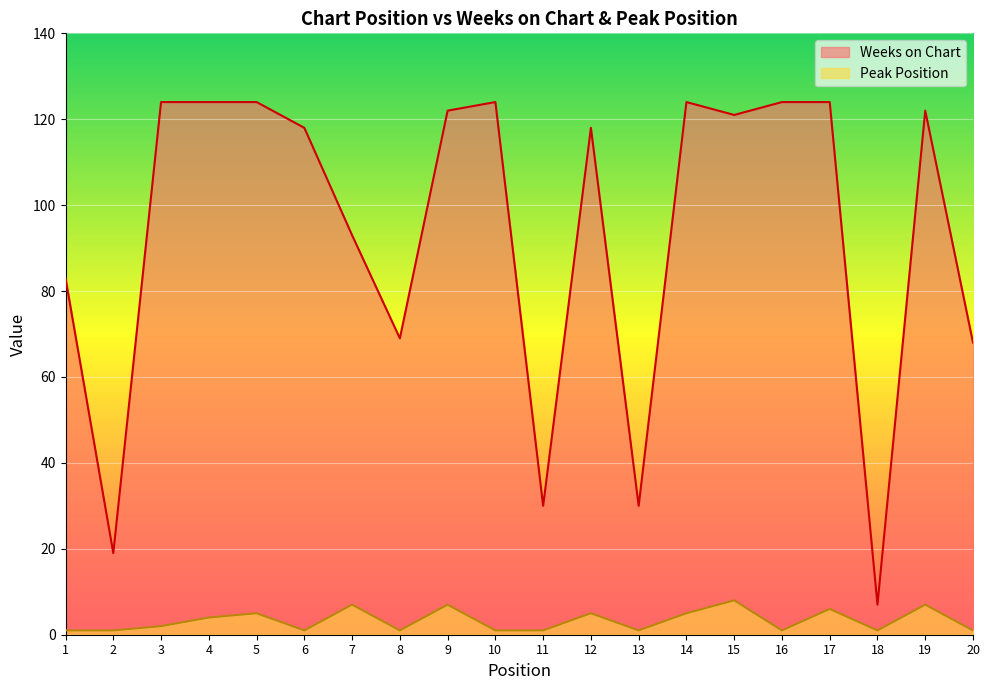

True or false: Weeks on Chart and Peak Position cross at least once.

False